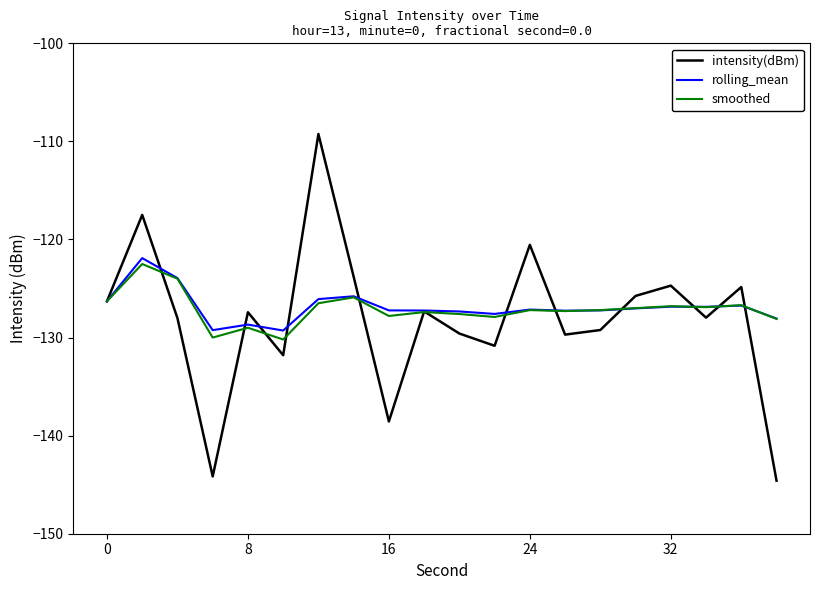

What is the minimum value for rolling_mean?

-129.3